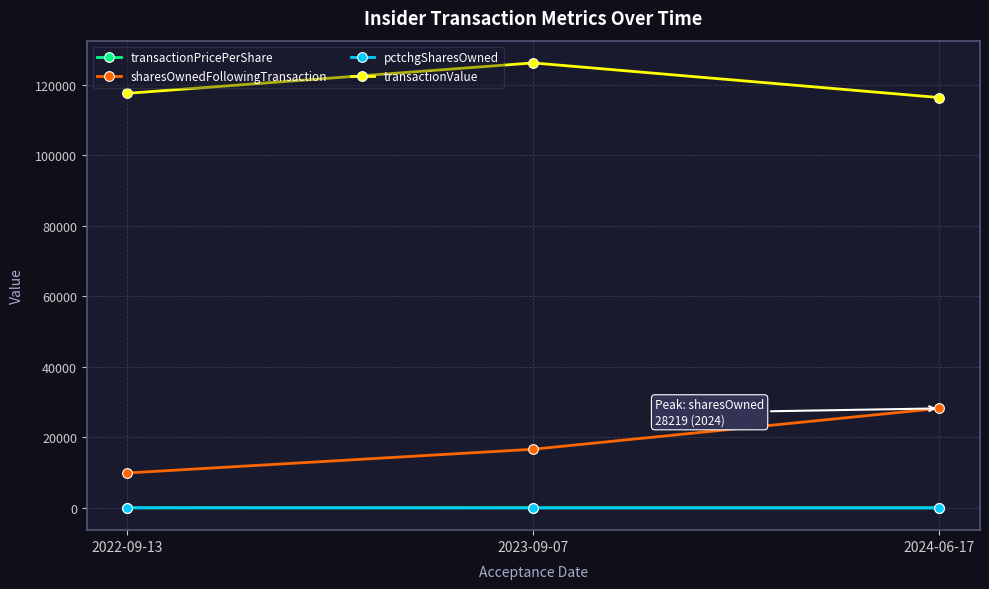

The value of transactionValue at 2023-09-07 is 126150.0. True or false?

True